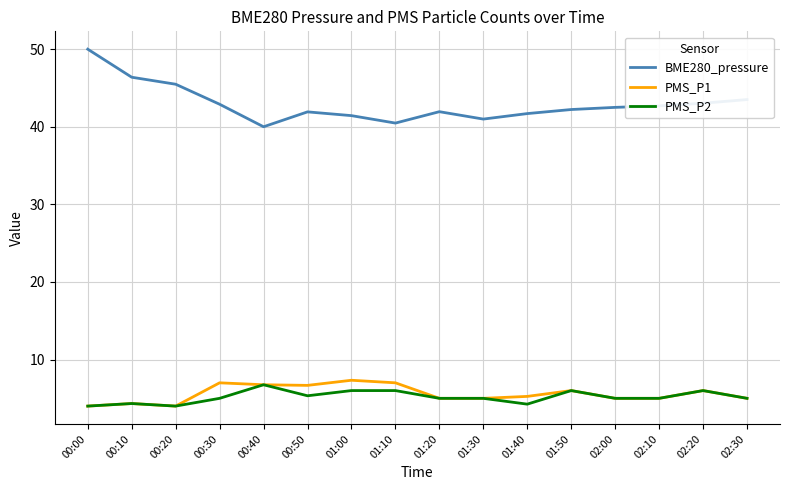

At which label does BME280_pressure first exceed 42?

00:00